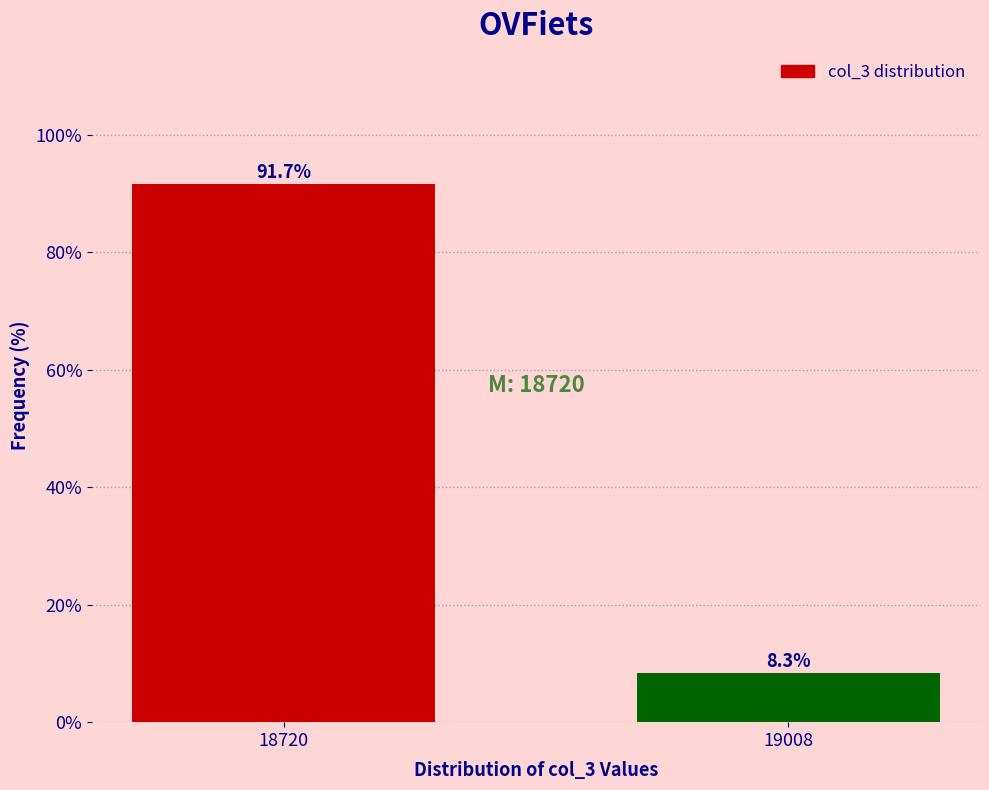

Reading right to left, extract all data points from this chart.

8.3	91.7